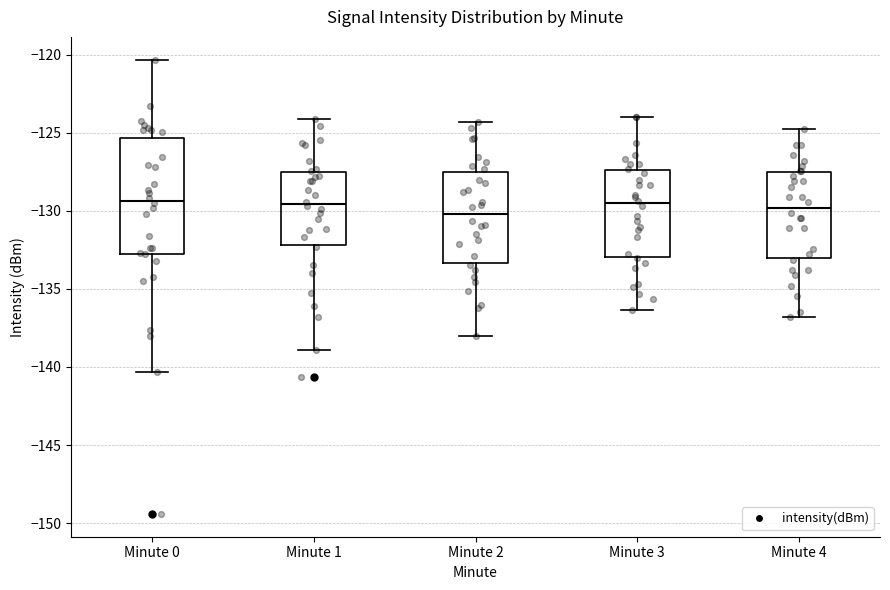

Where is the lower edge of the box for Minute 4 on the y-axis? The values are not printed on the chart, so give them approximately, as read against the axis.

-133.0